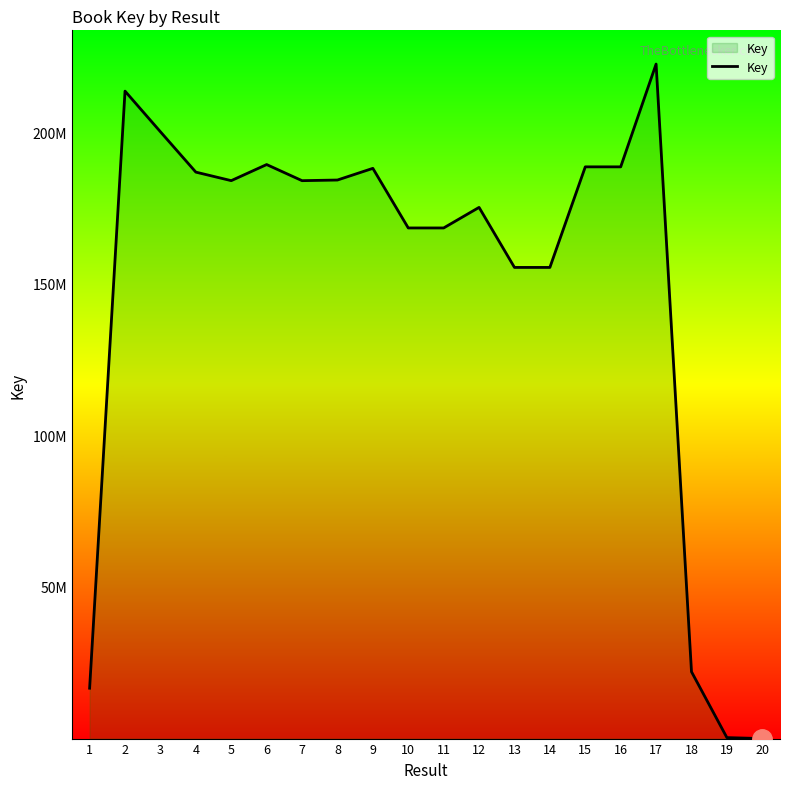

What is the change in value from 2 to 13?

-58143656